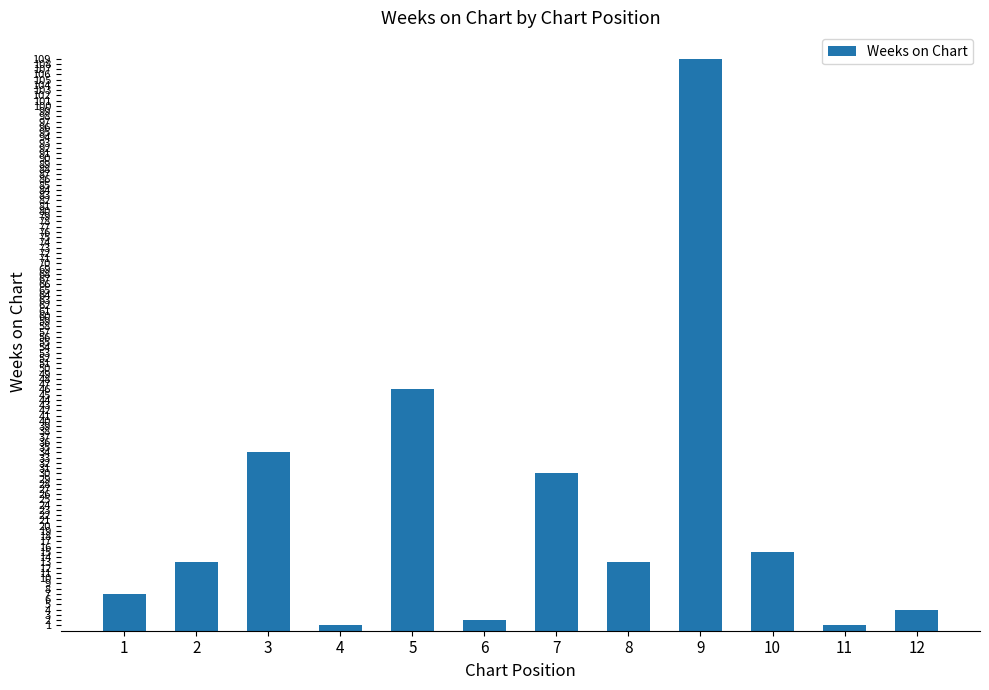

What is the value of the 9th bar from the left?

109